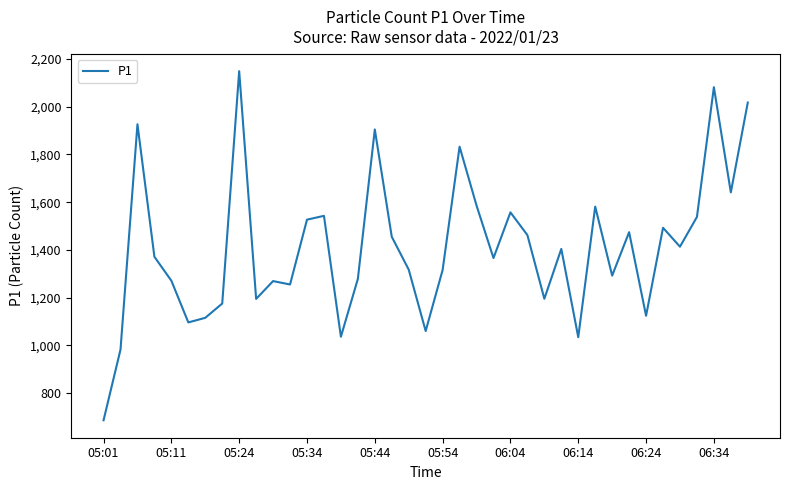

What is the minimum value shown in the chart?

686.1